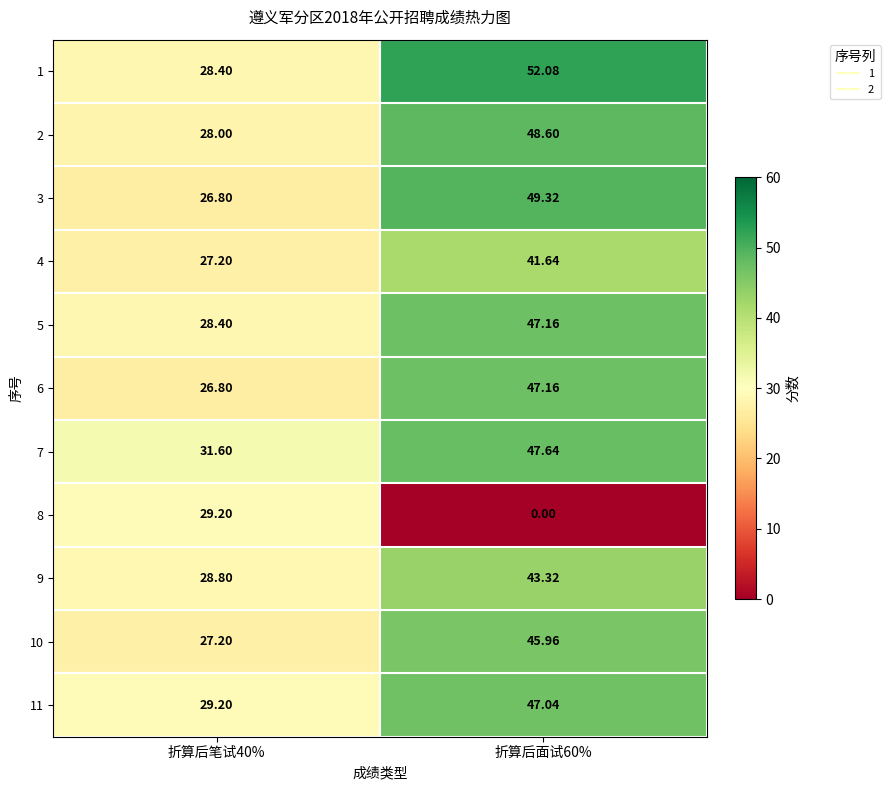

Reading left to right, extract all data points from this chart.

1: 折算后笔试40%=28.4	折算后面试60%=52.1
2: 折算后笔试40%=28.0	折算后面试60%=48.6
3: 折算后笔试40%=26.8	折算后面试60%=49.3
4: 折算后笔试40%=27.2	折算后面试60%=41.6
5: 折算后笔试40%=28.4	折算后面试60%=47.2
6: 折算后笔试40%=26.8	折算后面试60%=47.2
7: 折算后笔试40%=31.6	折算后面试60%=47.6
8: 折算后笔试40%=29.2	折算后面试60%=0.0
9: 折算后笔试40%=28.8	折算后面试60%=43.3
10: 折算后笔试40%=27.2	折算后面试60%=46.0
11: 折算后笔试40%=29.2	折算后面试60%=47.0